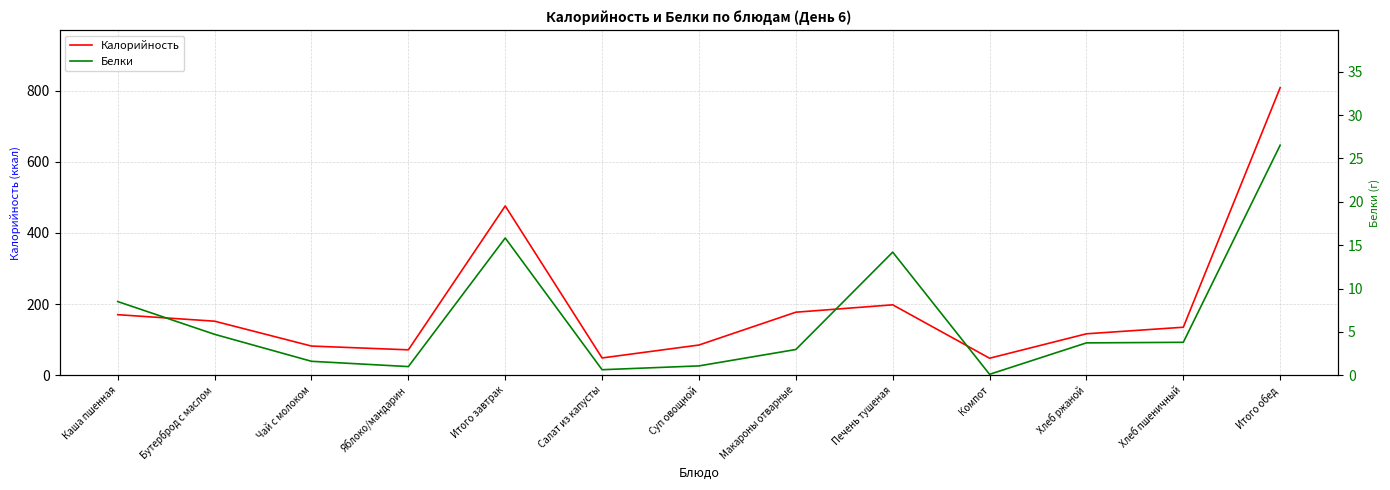

What is the difference between the Белки values at Хлеб ржаной and Хлеб пшеничный?

0.1